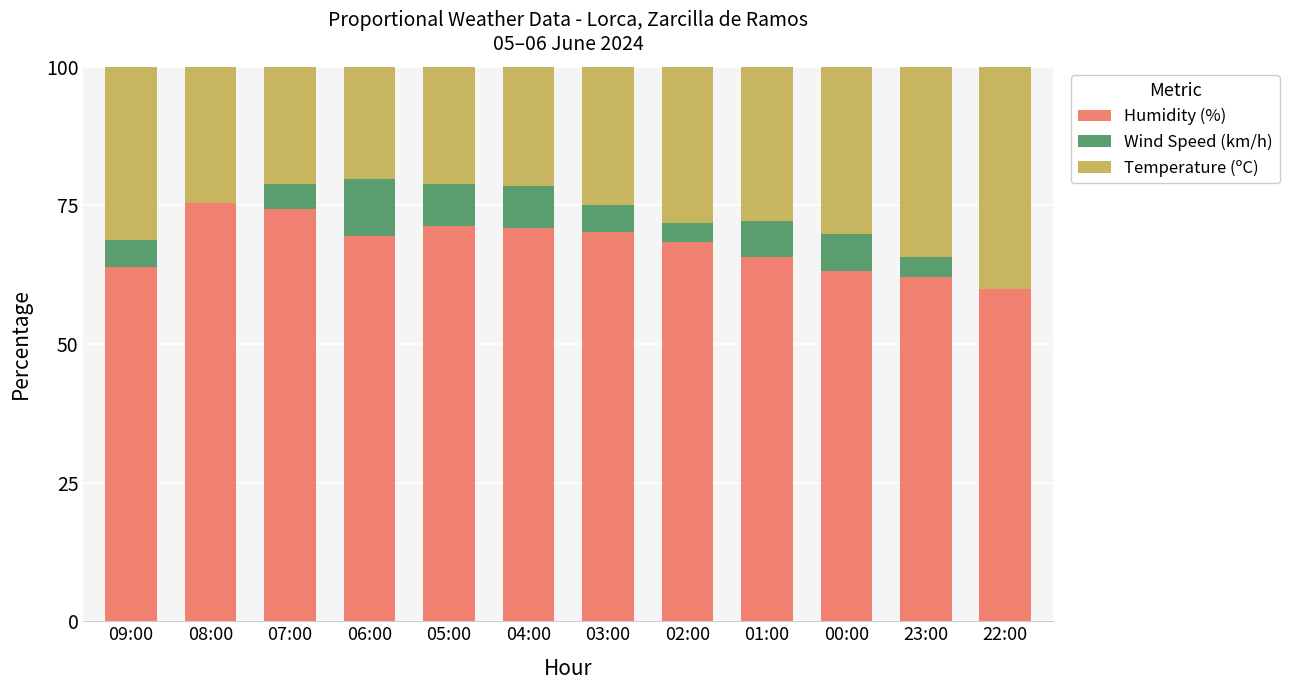

What is the sum of the Humidity (%) values at 06:00 and 22:00?

129.5